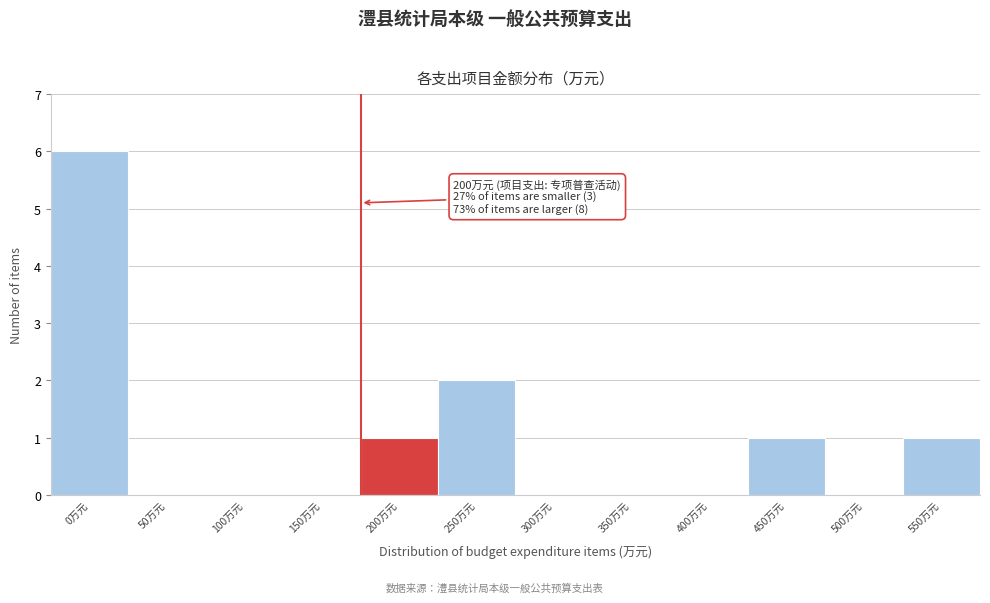

Reading left to right, extract all data points from this chart.

0万元=6	50万元=0	100万元=0	150万元=0	200万元=1	250万元=2	300万元=0	350万元=0	400万元=0	450万元=1	500万元=0	550万元=1